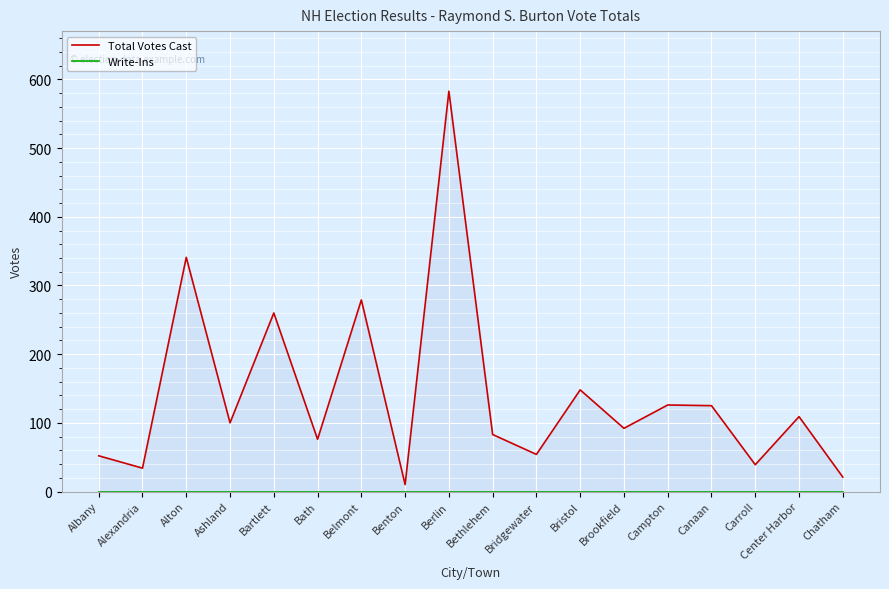

At which category does Total Votes Cast reach its first local valley?

Alexandria